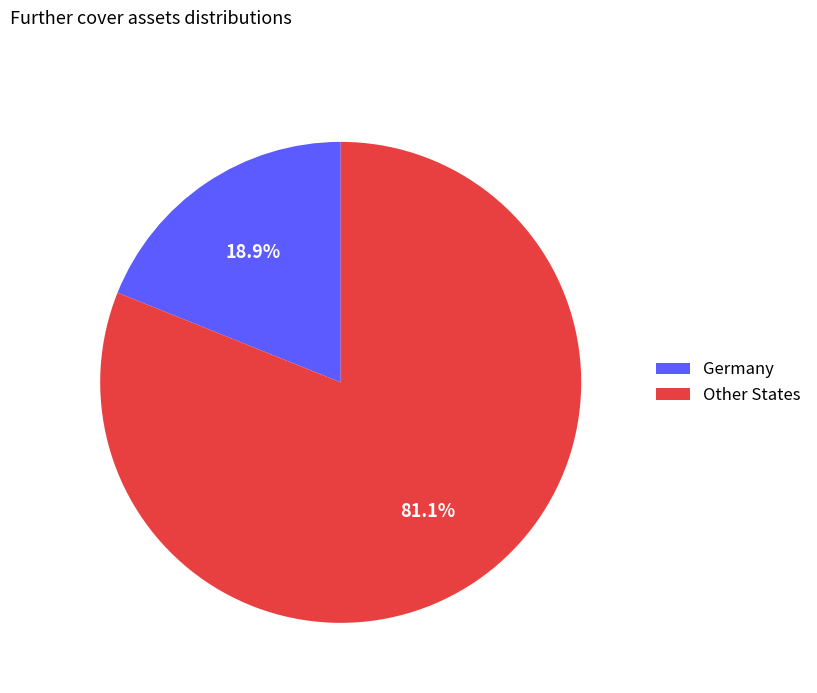

What percentage is the Other States slice, to the nearest percent?

81%